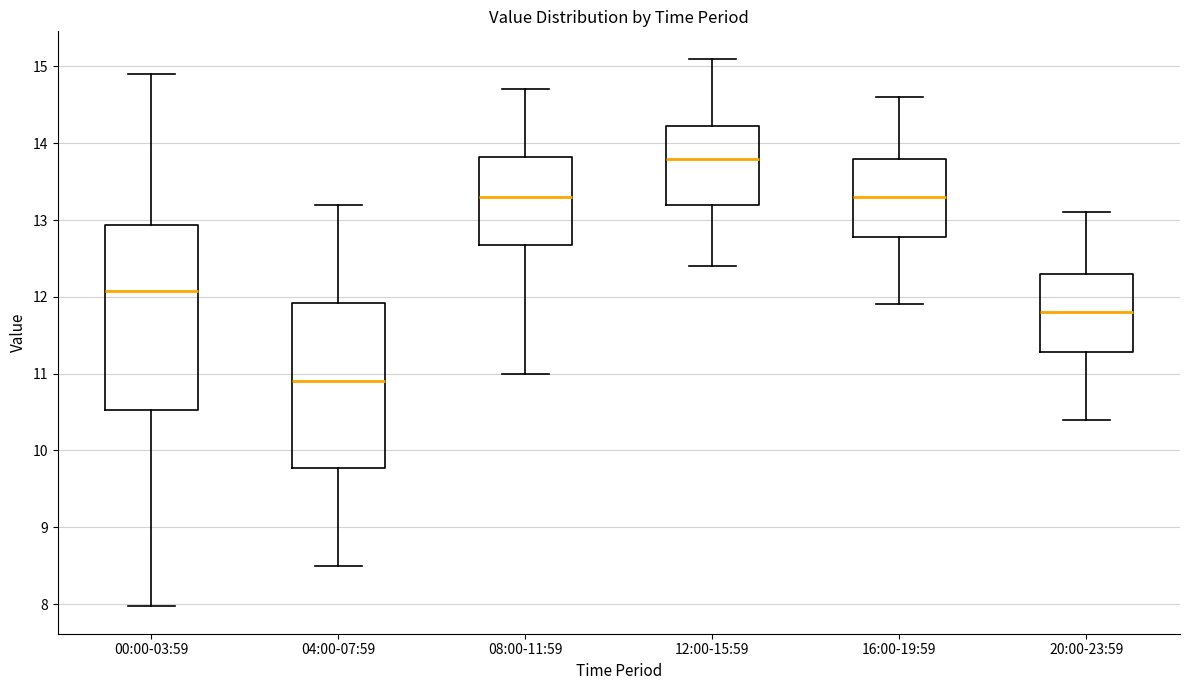

Where is the lower edge of the box for 12:00-15:59 on the y-axis? The values are not printed on the chart, so give them approximately, as read against the axis.

13.2